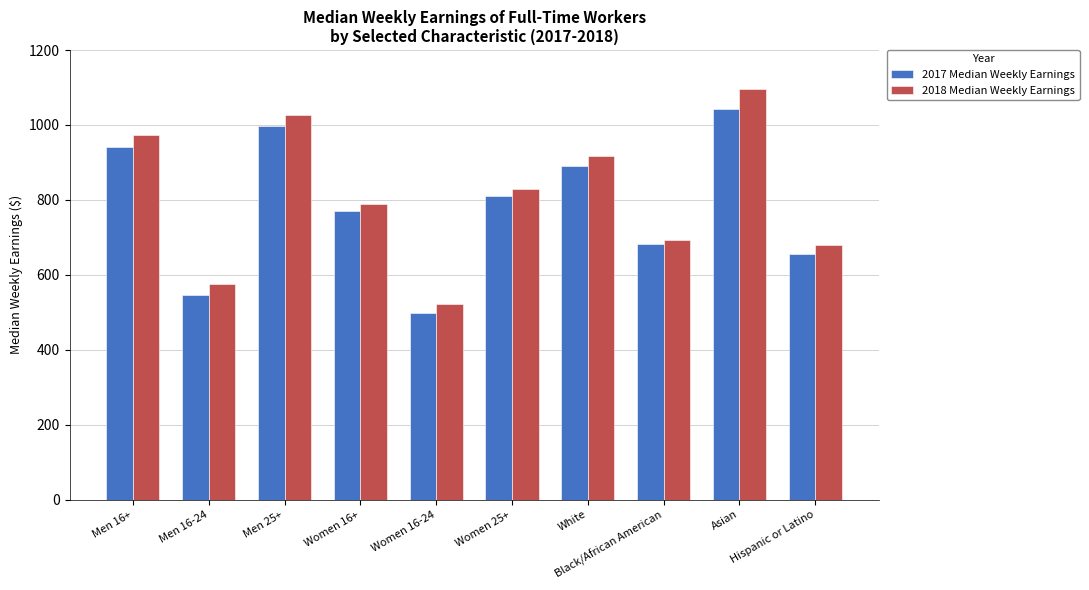

Read the 2018 Median Weekly Earnings value at Black/African American, to the nearest 10.

690